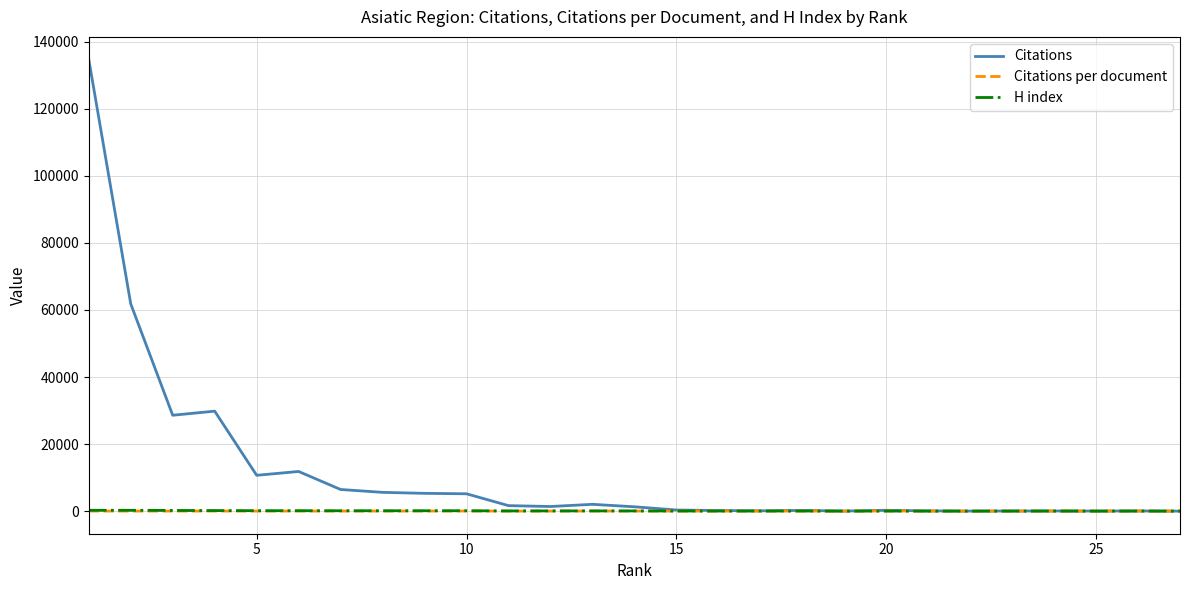

Count the number of categories in the chart.

27